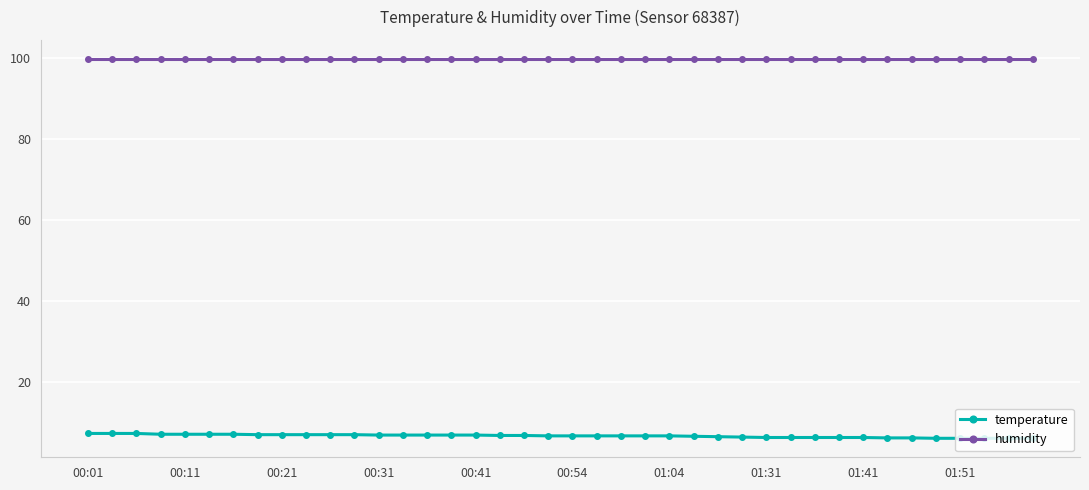

What is the sum of all humidity values?

3996.0